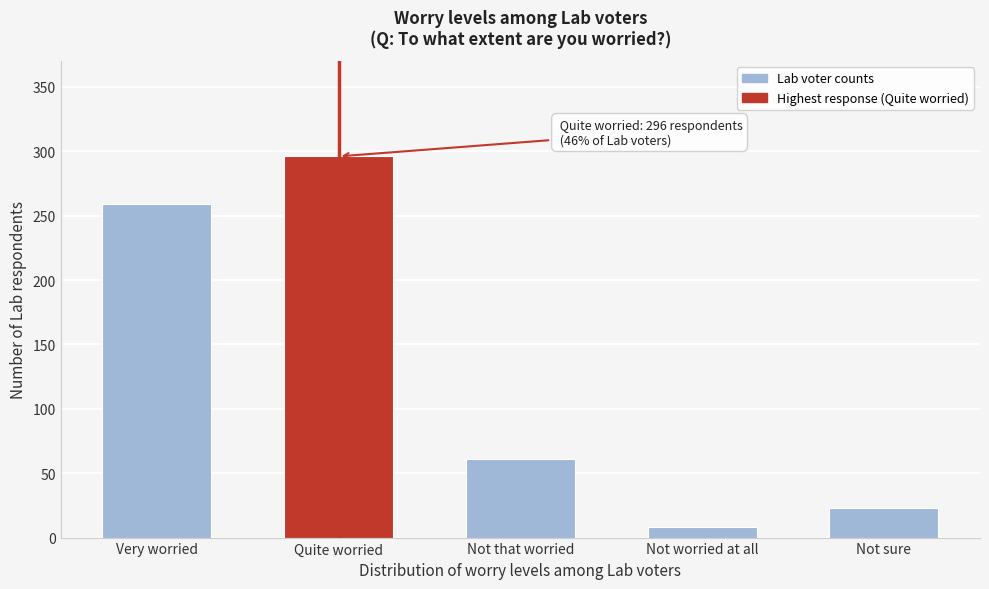

Reading left to right, what are all the values shown in this chart?

Very worried=259	Quite worried=296	Not that worried=61	Not worried at all=8	Not sure=23